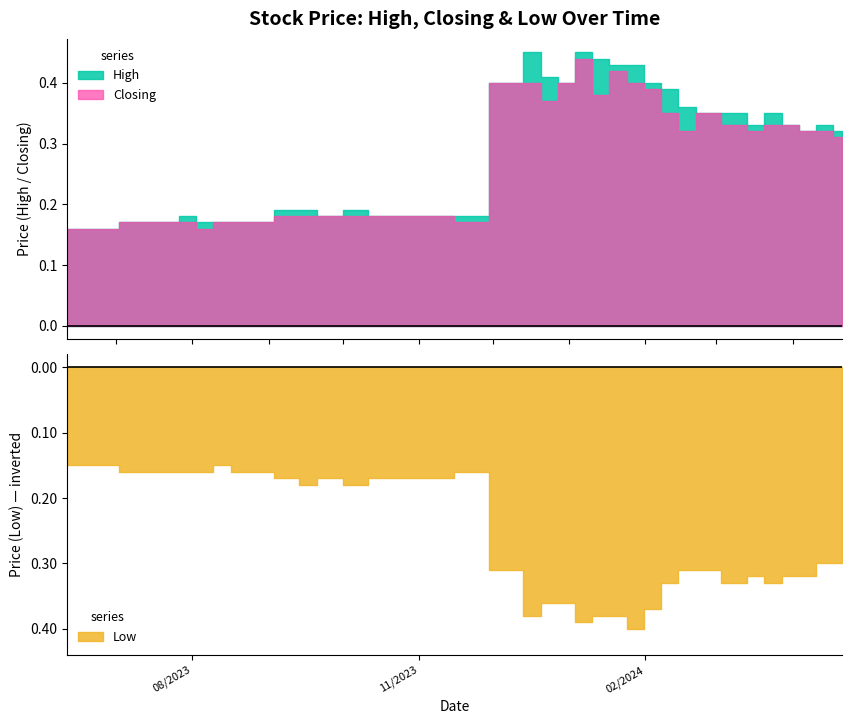

True or false: High has more than 2 interior local peaks.

True